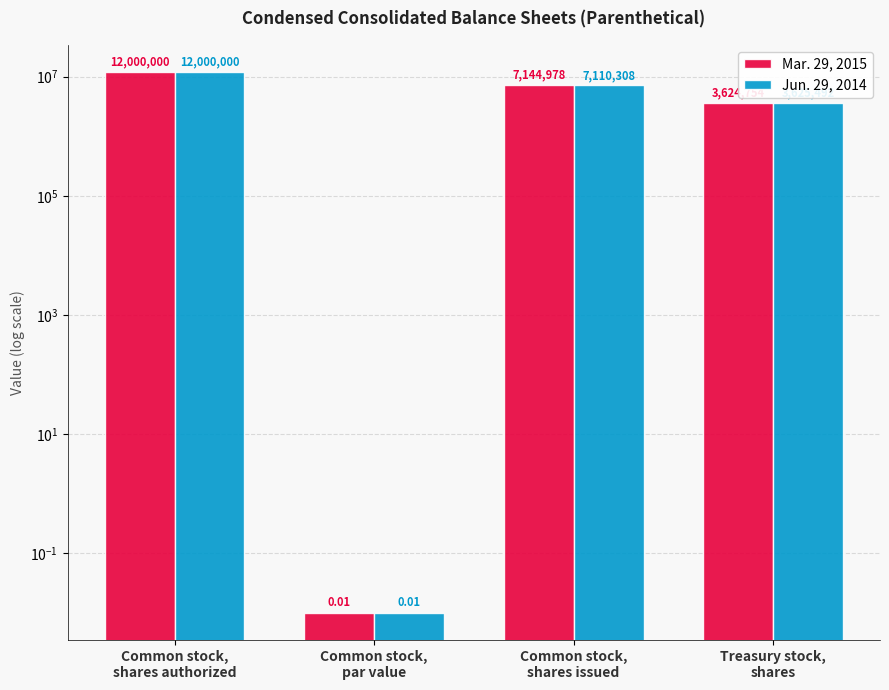

List the labels in order of Mar. 29, 2015 value, smallest first.

Common stock,
par value, Treasury stock,
shares, Common stock,
shares issued, Common stock,
shares authorized